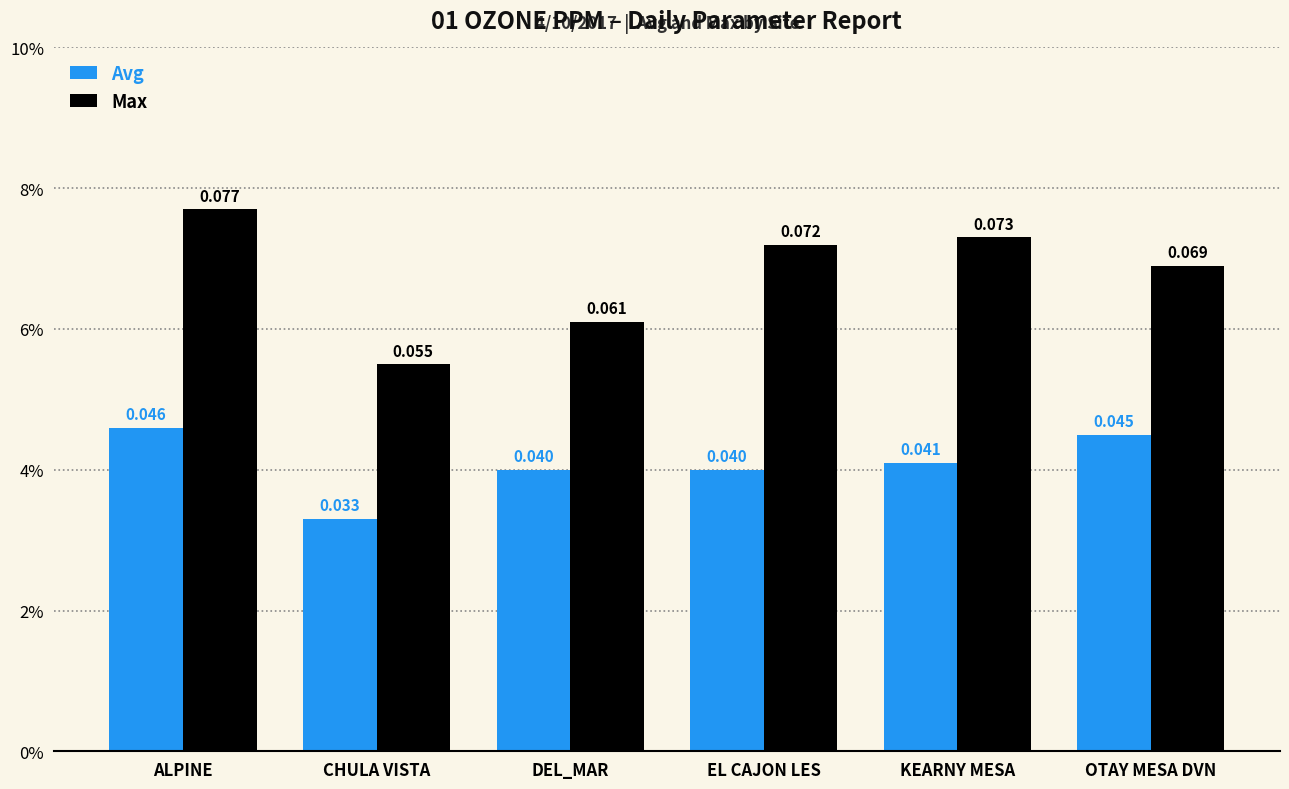

What is the label of the 3rd bar from the right?

EL CAJON LES